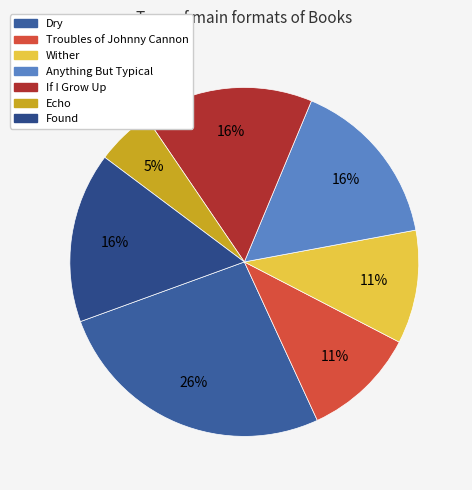

How many slices are in this pie chart?

7